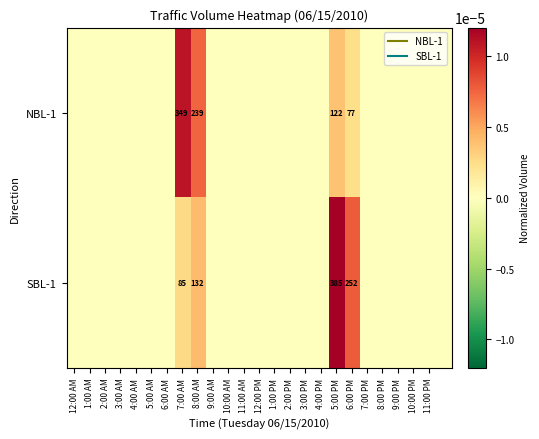

Where is NBL-1 nearest to the value 0?

12:00 AM